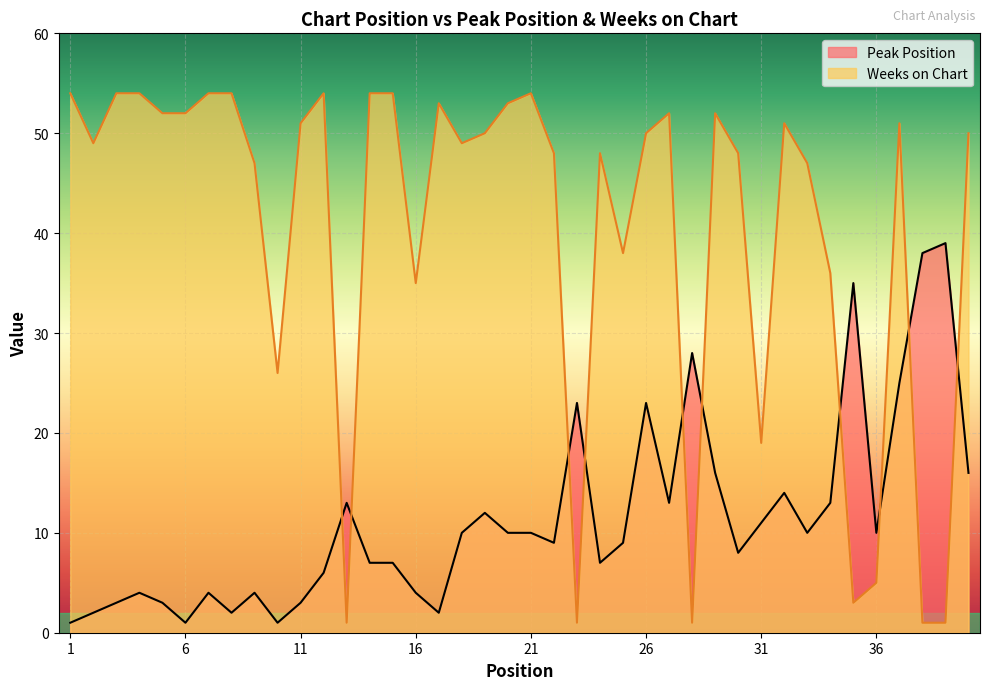

How many intersections are there between Weeks on Chart and Peak Position?

10